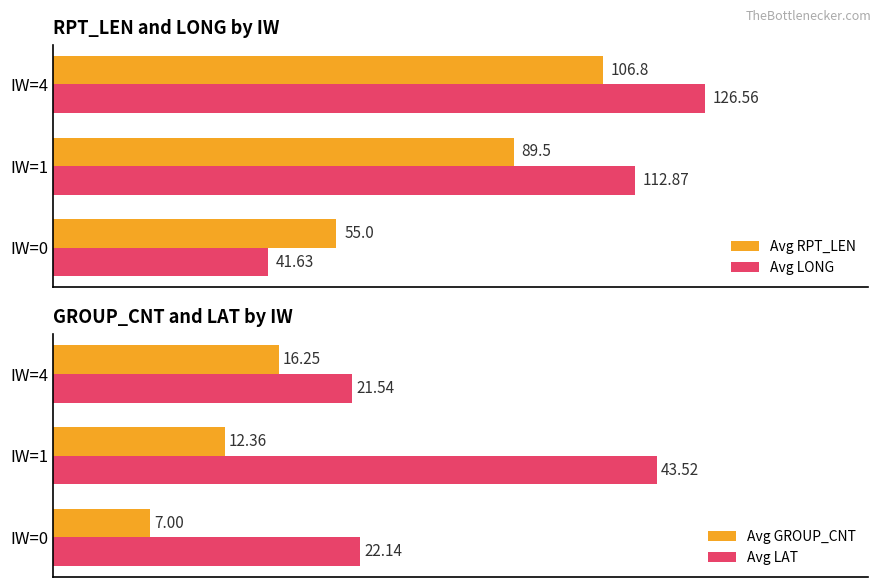

Count the number of categories in the chart.

3